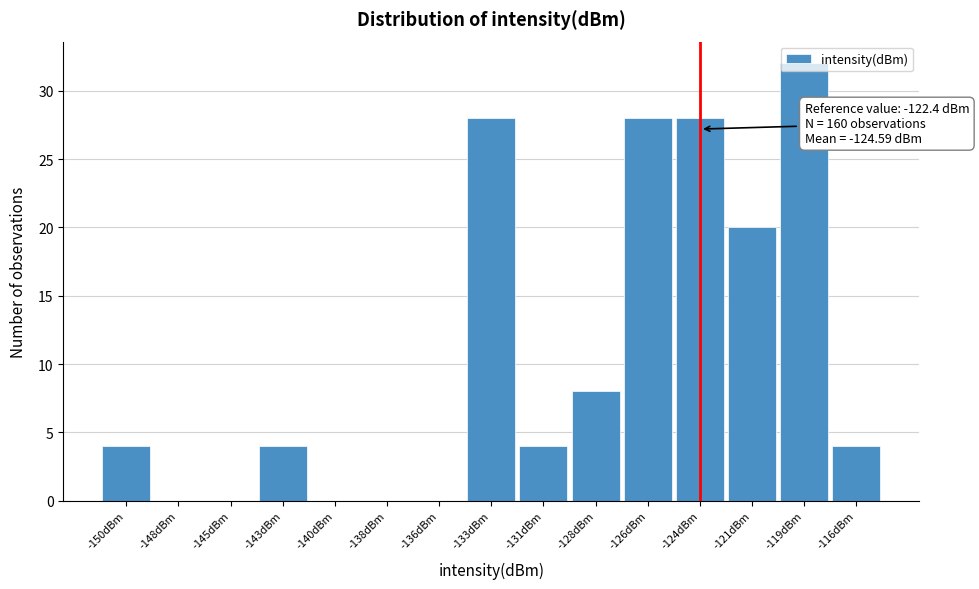

What is the maximum value shown in the chart?

32